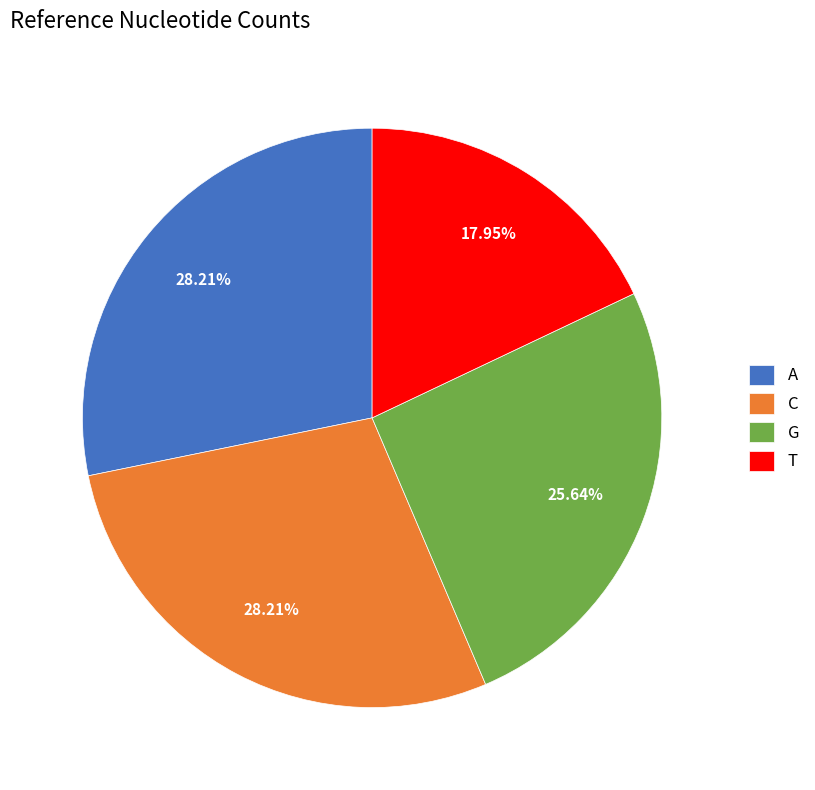

What is the ratio of the value at T to the value at C?

0.6